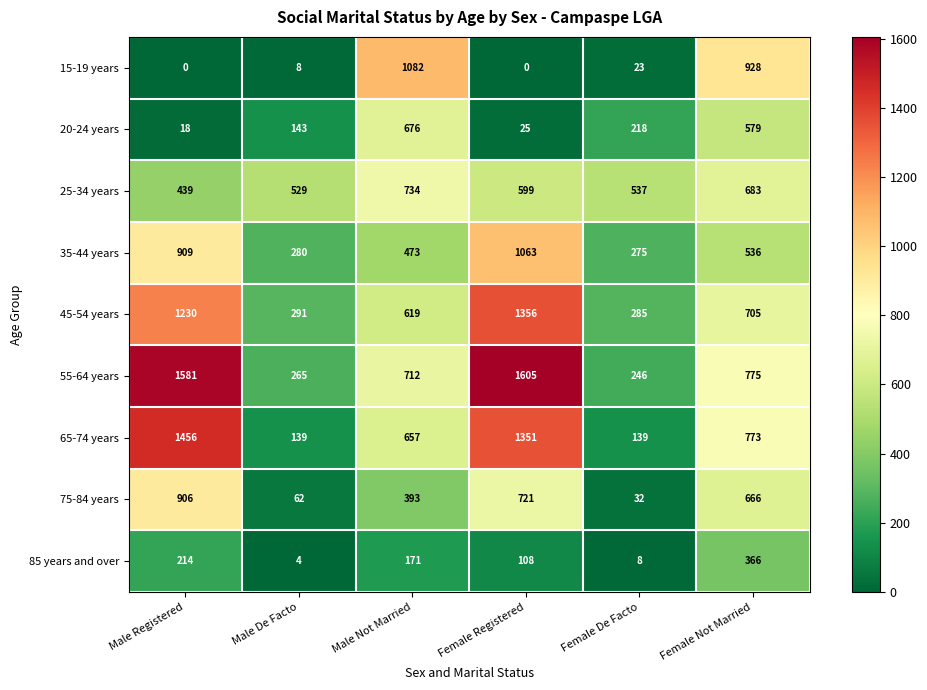

What is the sum of the 15-19 years values at Female Not Married and Female Registered?

928